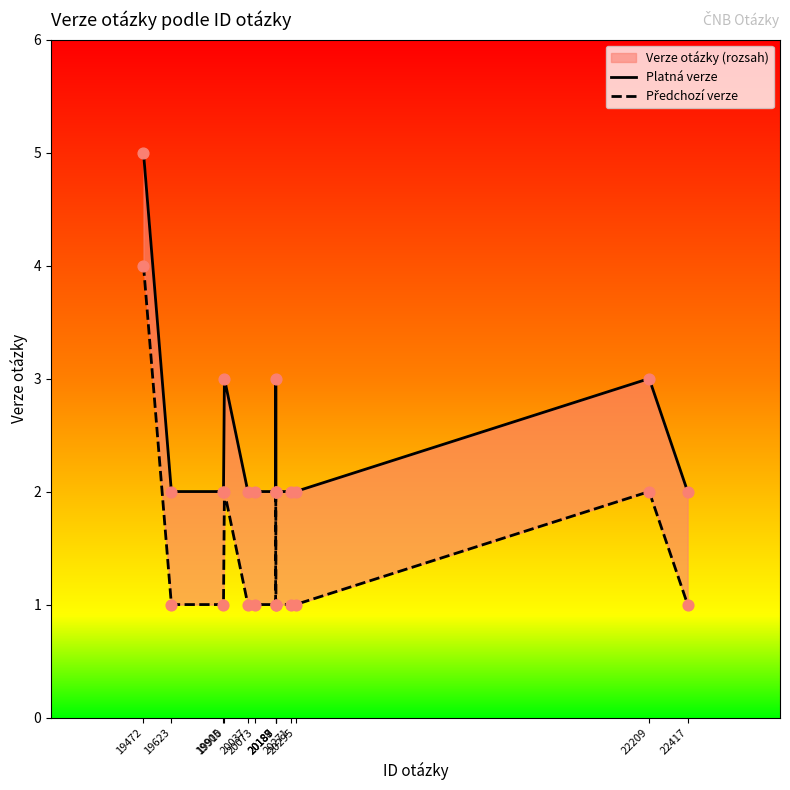

Which series has the largest total across all categories?

Platná verze